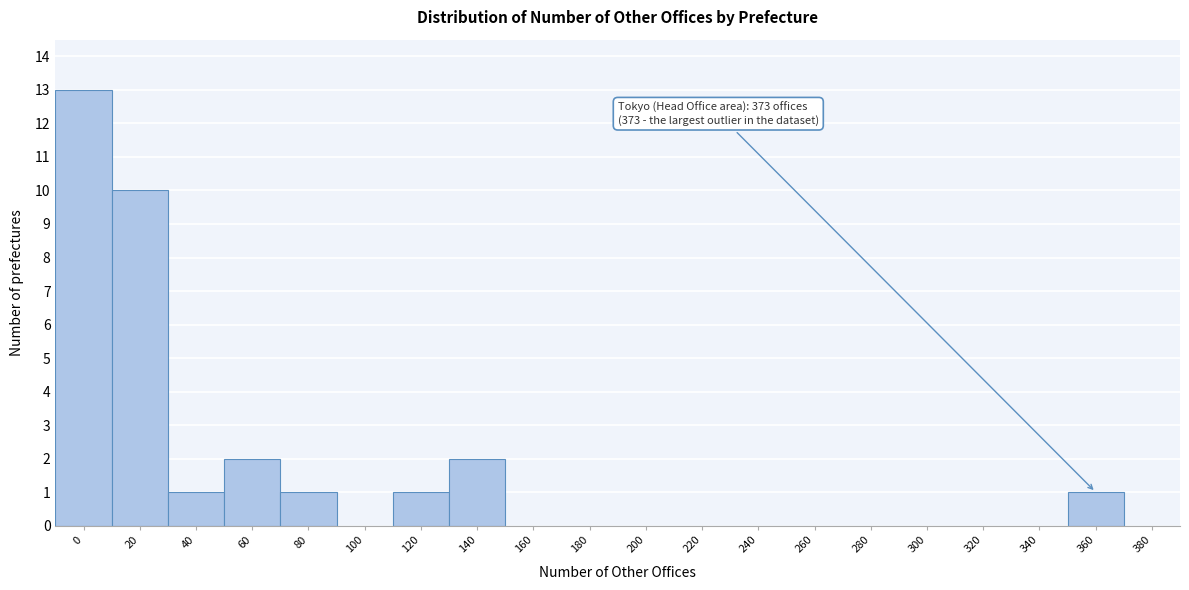

Reading left to right, list all the values displayed in this chart.

0=13	20=10	40=1	60=2	80=1	100=0	120=1	140=2	160=0	180=0	200=0	220=0	240=0	260=0	280=0	300=0	320=0	340=0	360=1	380=0